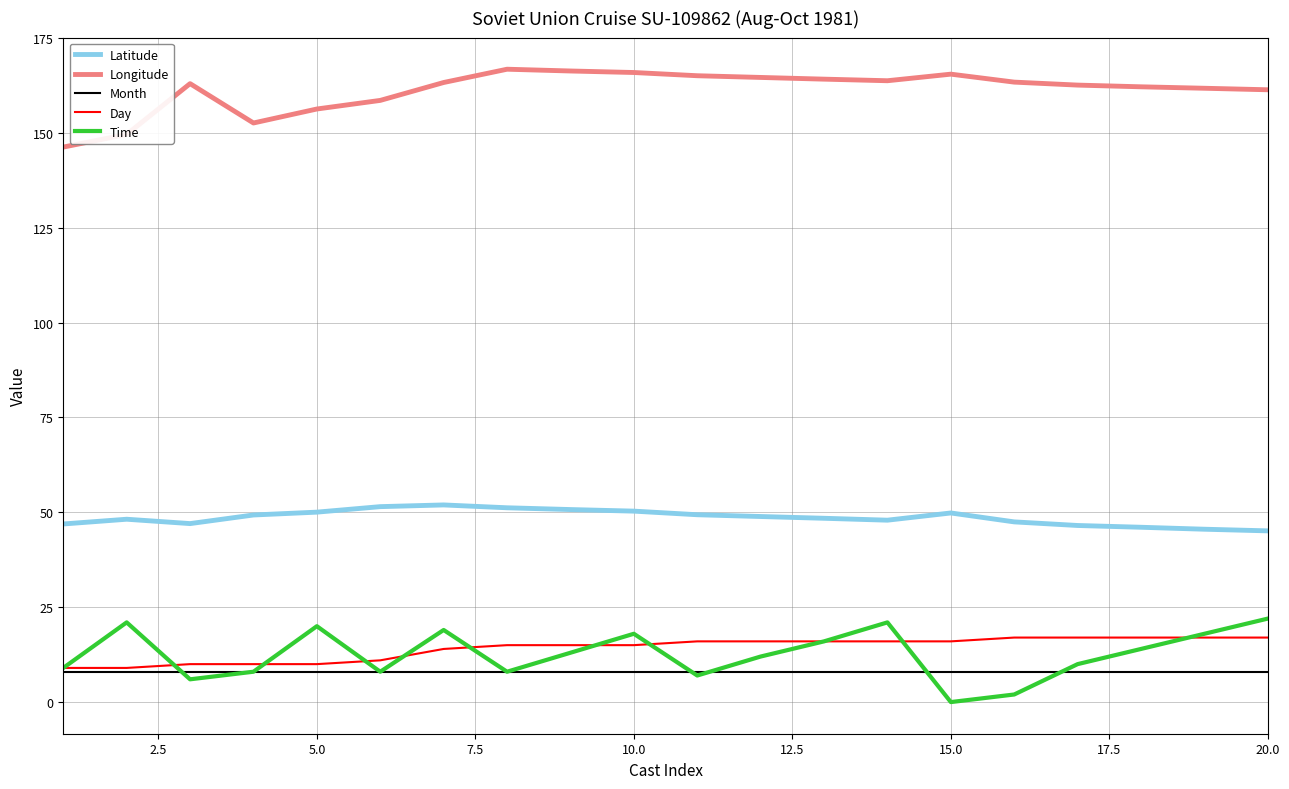

Which series has the largest total across all categories?

Longitude